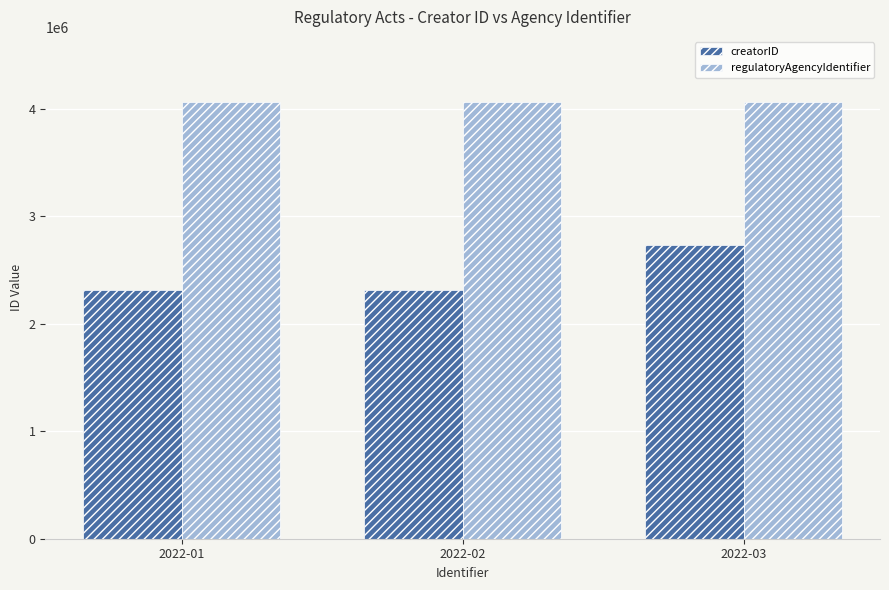

Which series has the widest spread of values?

creatorID